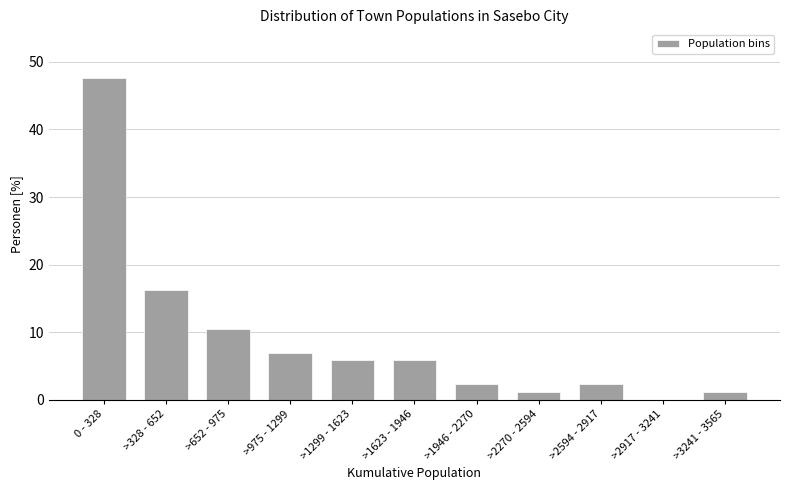

Reading left to right, extract all data points from this chart.

0 - 328=47.7	>328 - 652=16.3	>652 - 975=10.5	>975 - 1299=7.0	>1299 - 1623=5.8	>1623 - 1946=5.8	>1946 - 2270=2.3	>2270 - 2594=1.2	>2594 - 2917=2.3	>2917 - 3241=0.0	>3241 - 3565=1.2